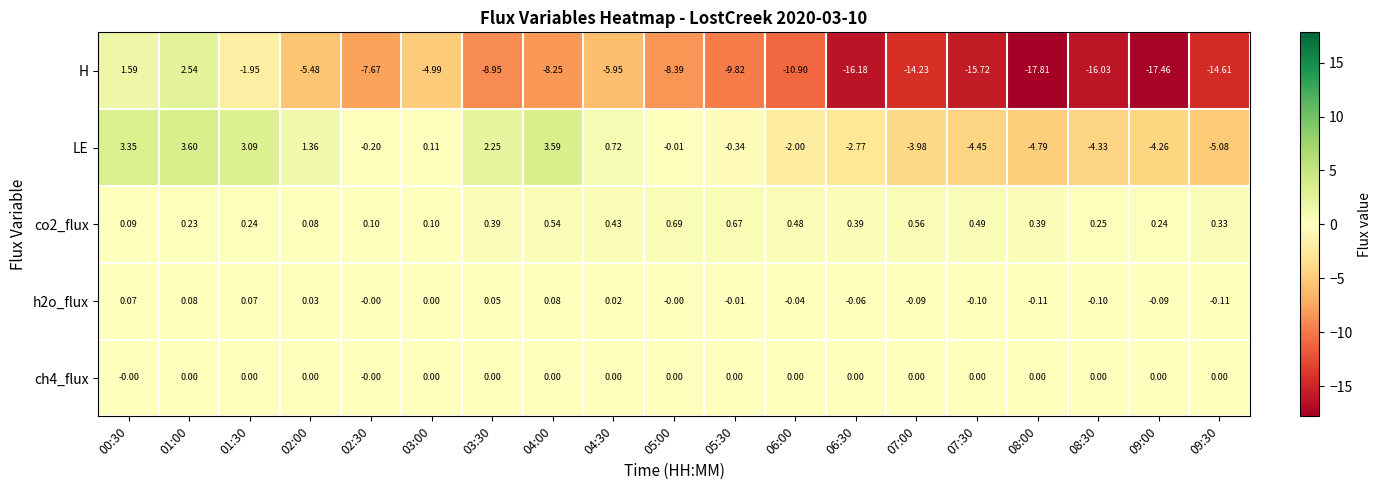

Between 03:00 and 08:00, which series saw the biggest shift?

H